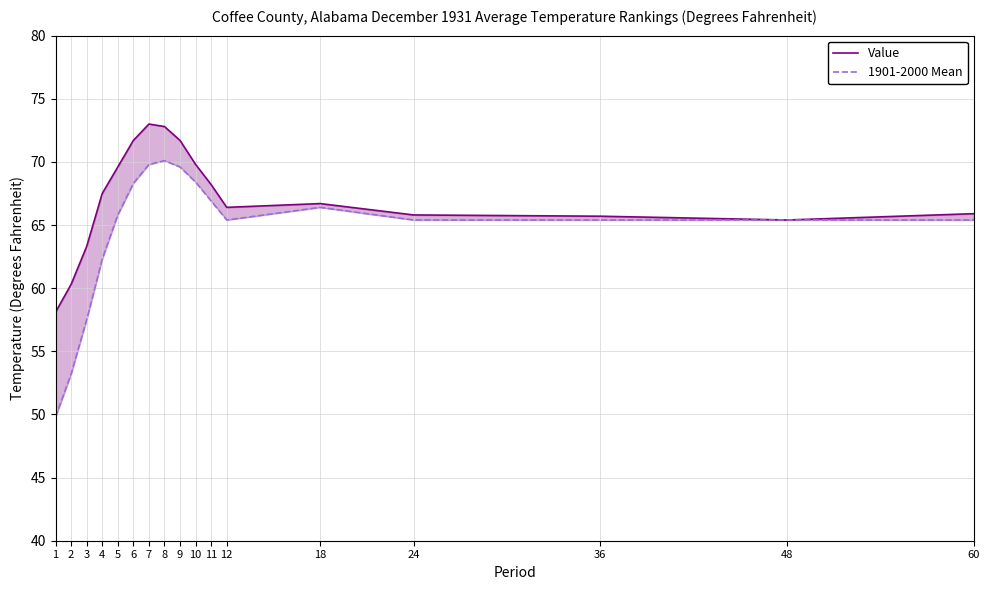

True or false: Value and 1901-2000 Mean intersect in this chart.

False